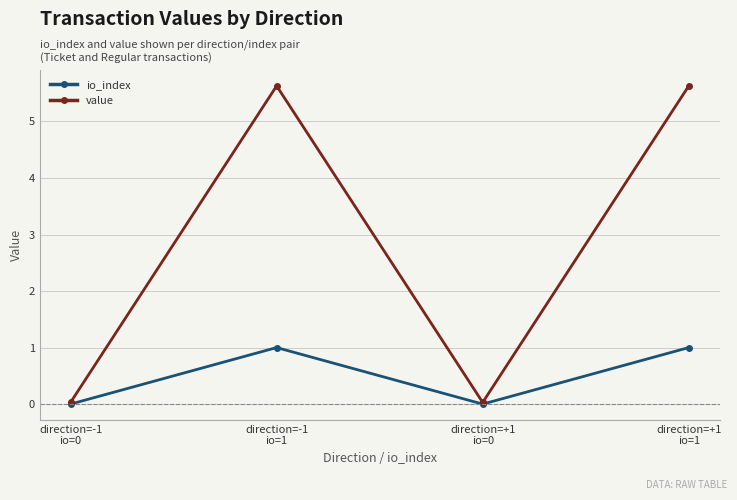

Which series has the widest spread of values?

value